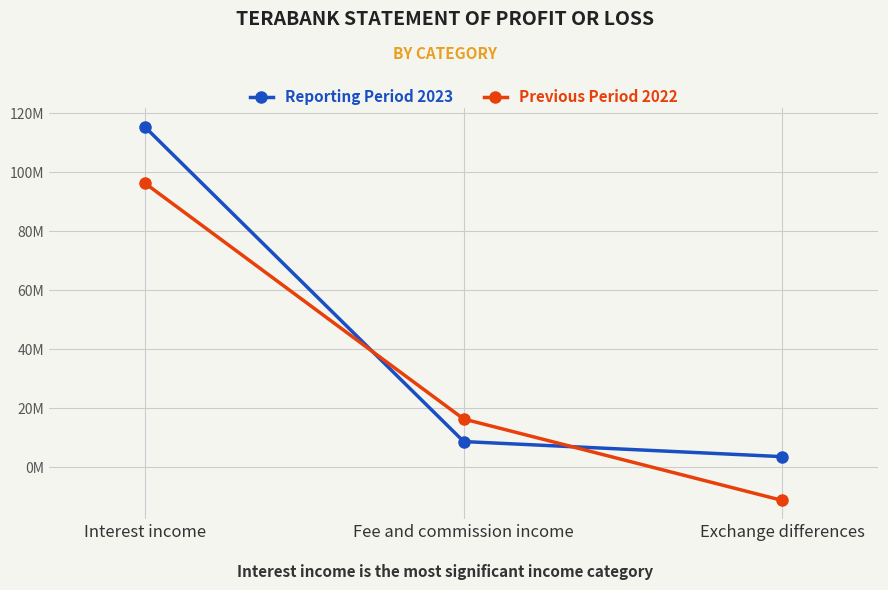

At Interest income, list the series in order from smallest to largest.

Previous Period 2022, Reporting Period 2023